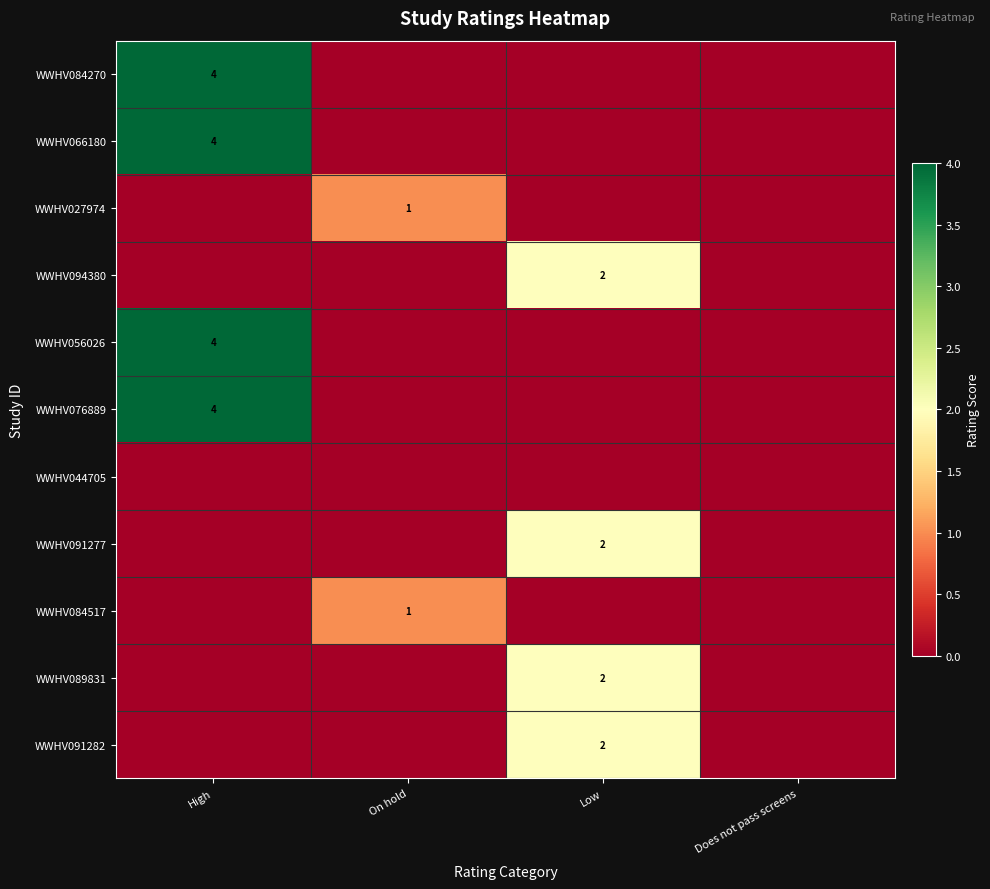

The value of WWHV091277 at Low is 1. True or false?

False